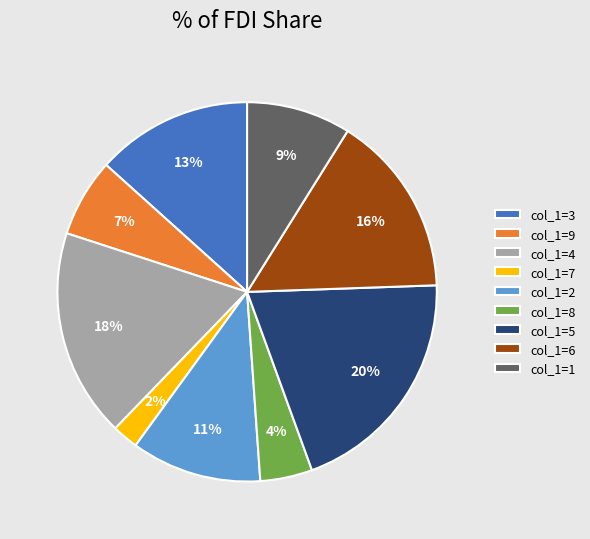

Do col_1=4 and col_1=9 together represent more than half of the pie?

No